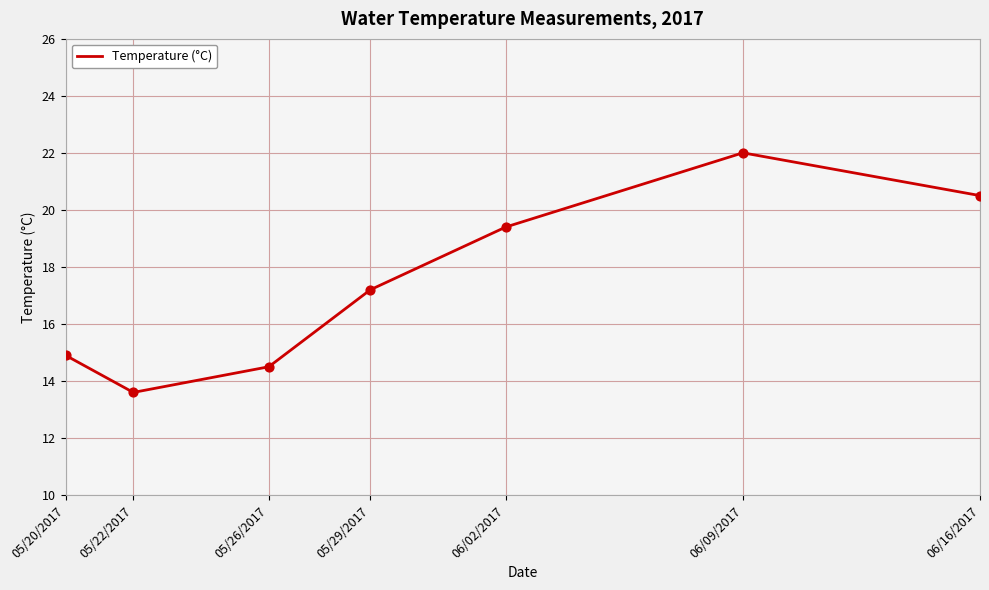

Between 05/29/2017 and 06/16/2017, which is larger?

06/16/2017